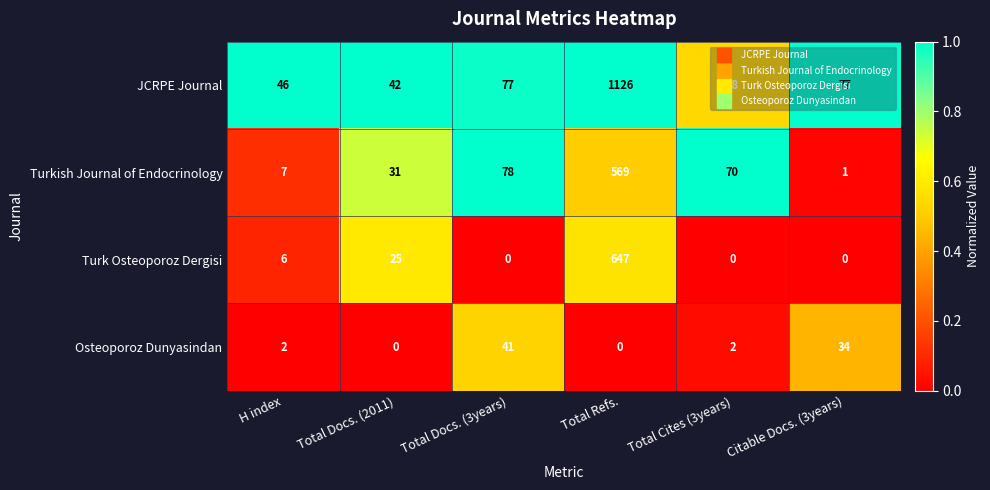

How many distinct data groups are displayed?

4